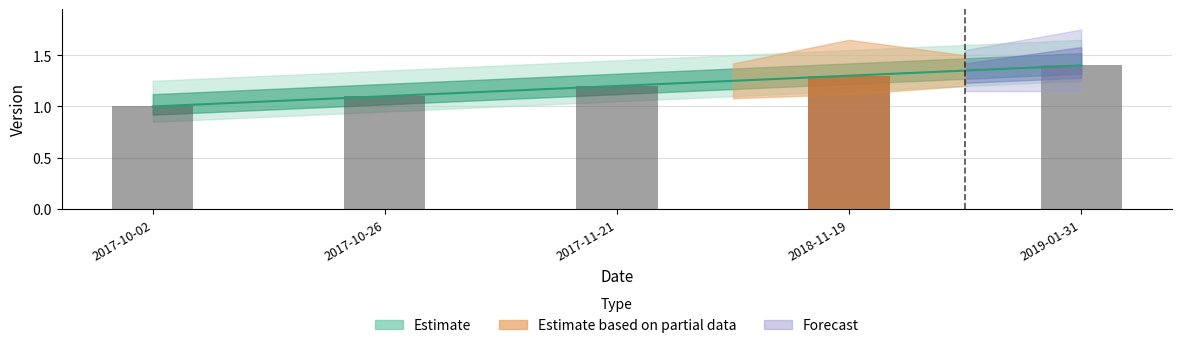

Reading right to left, transcribe all the data shown in this chart.

1.4	1.3	1.2	1.1	1.0